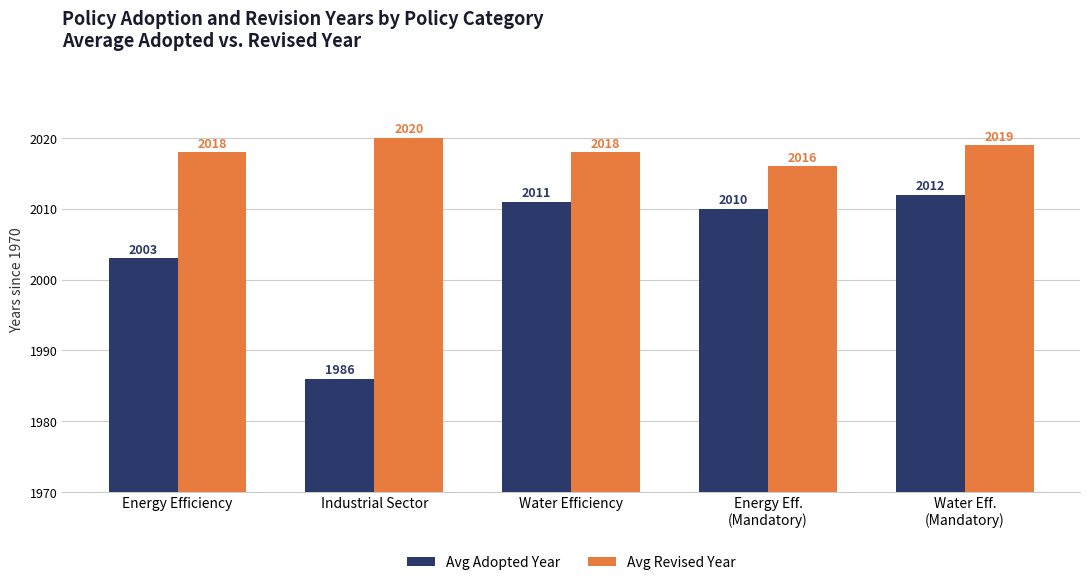

What is the greatest value displayed?

50